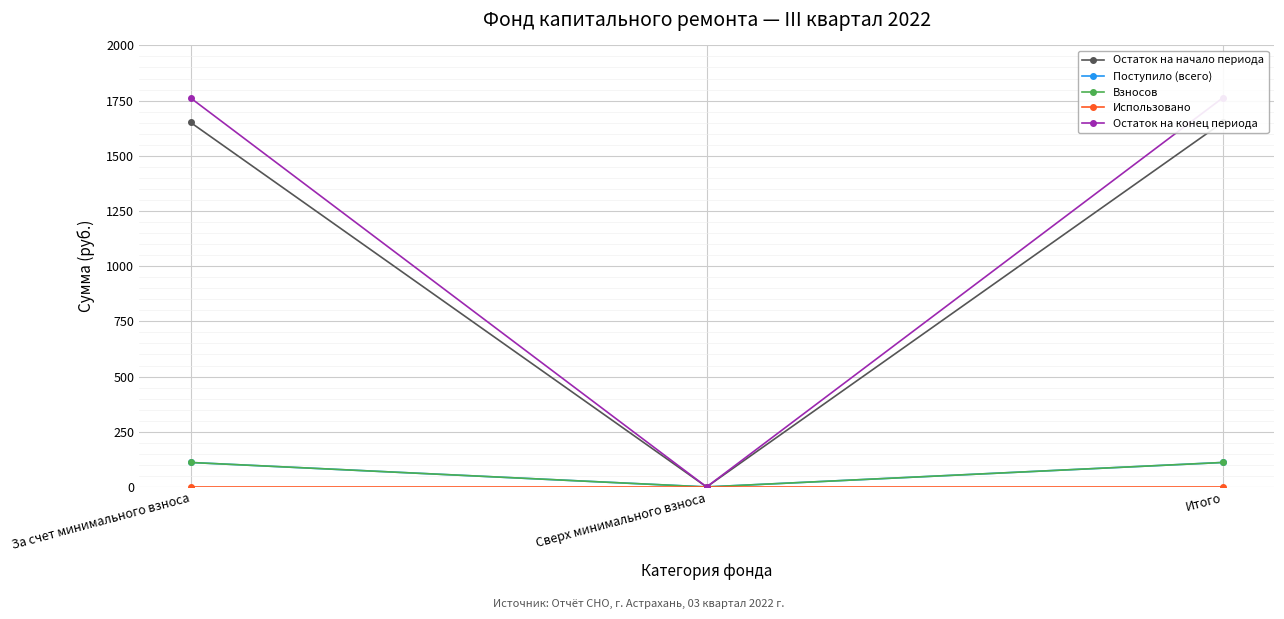

Which series changed the most between Сверх минимального взноса and Итого?

Остаток на конец периода